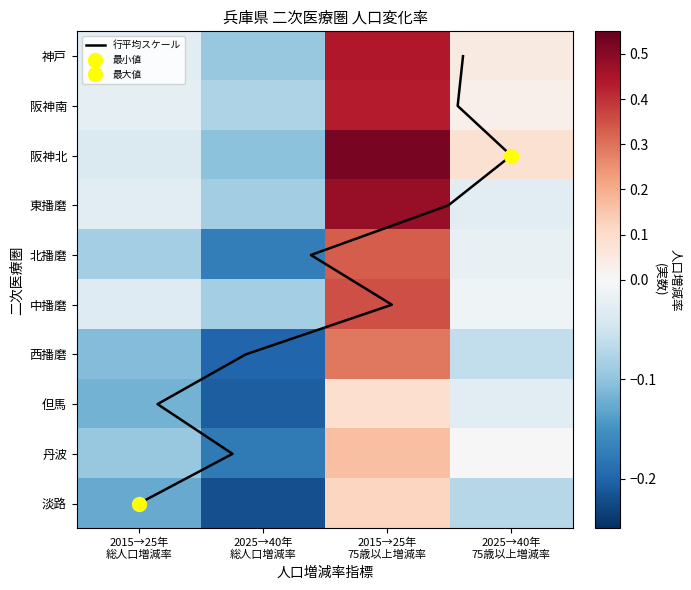

What is the difference between the maximum and minimum values in the 阪神北 series?

0.6